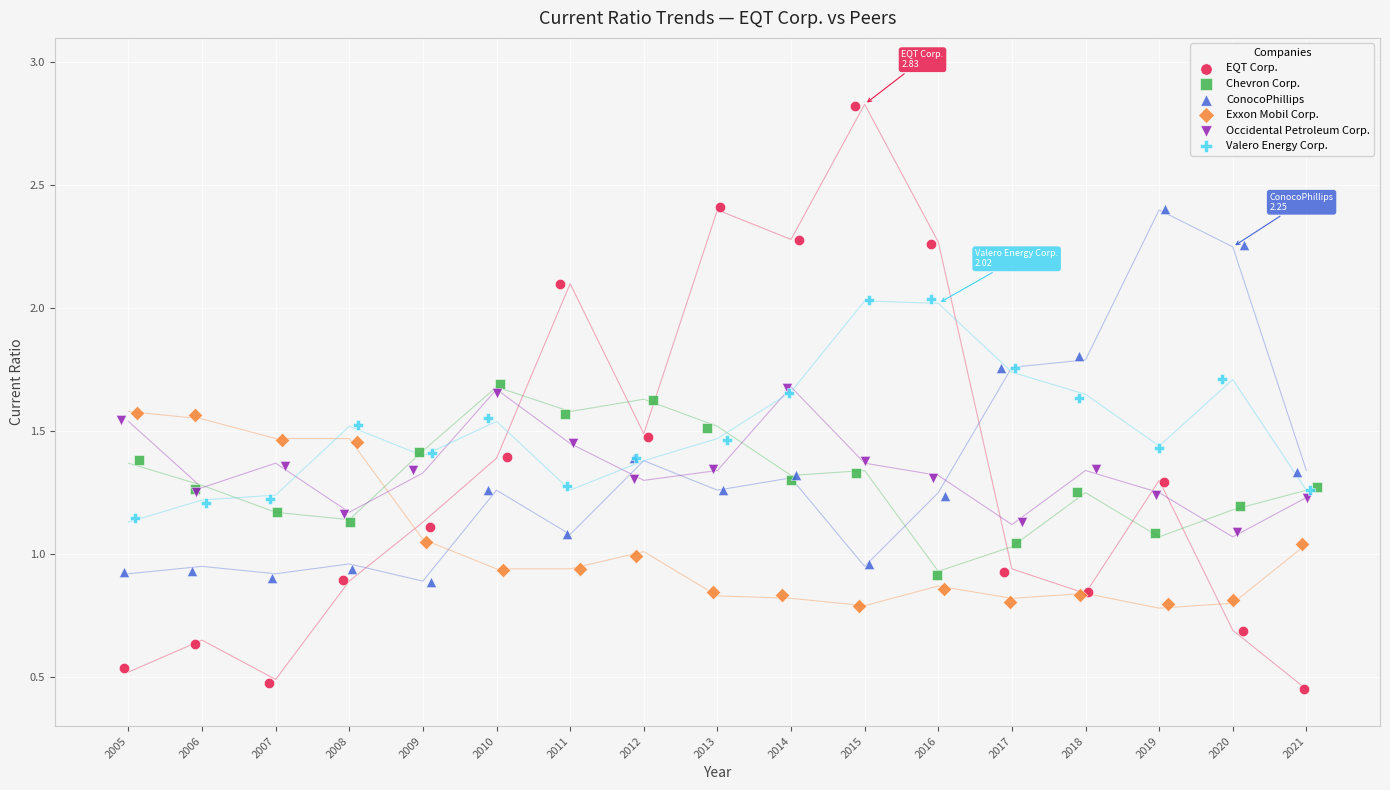

Which series reaches the maximum Y coordinate?

EQT Corp.